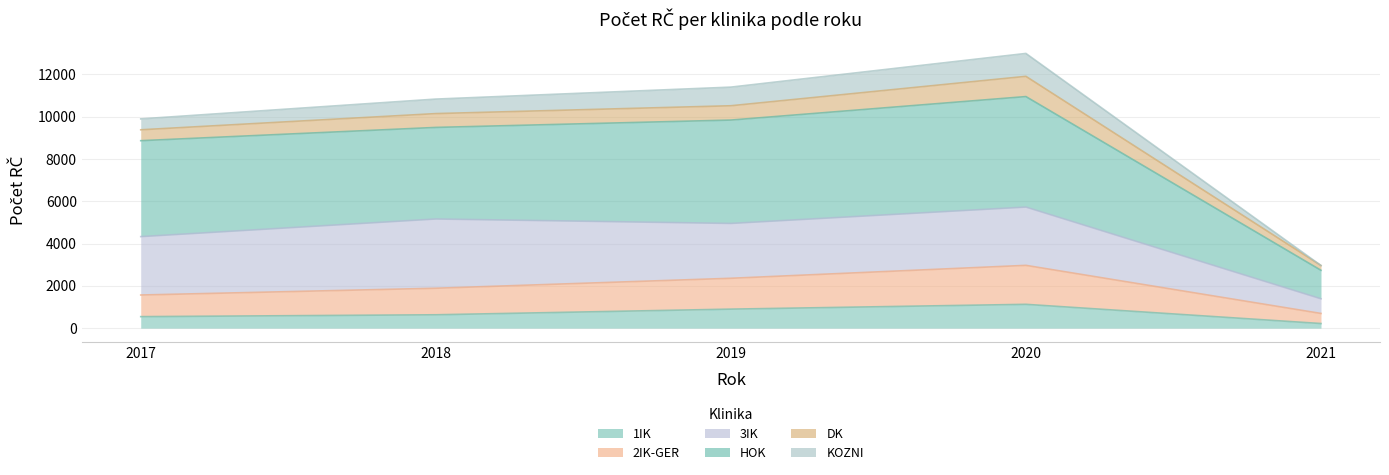

Which series has the widest spread of values?

HOK